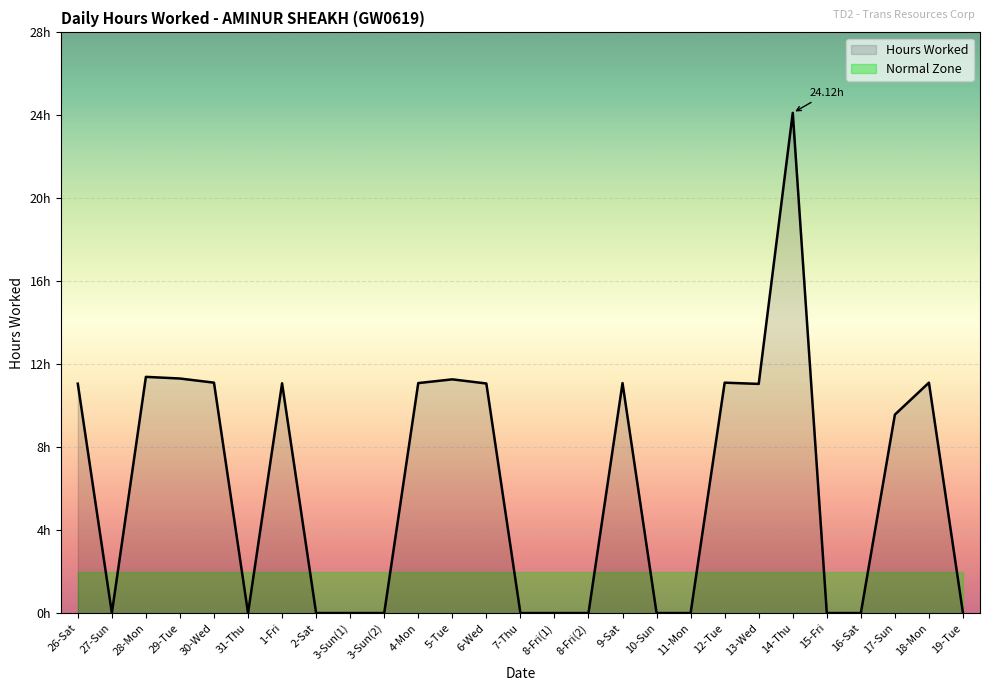

At which category does the chart reach its minimum across all series?

27-Sun